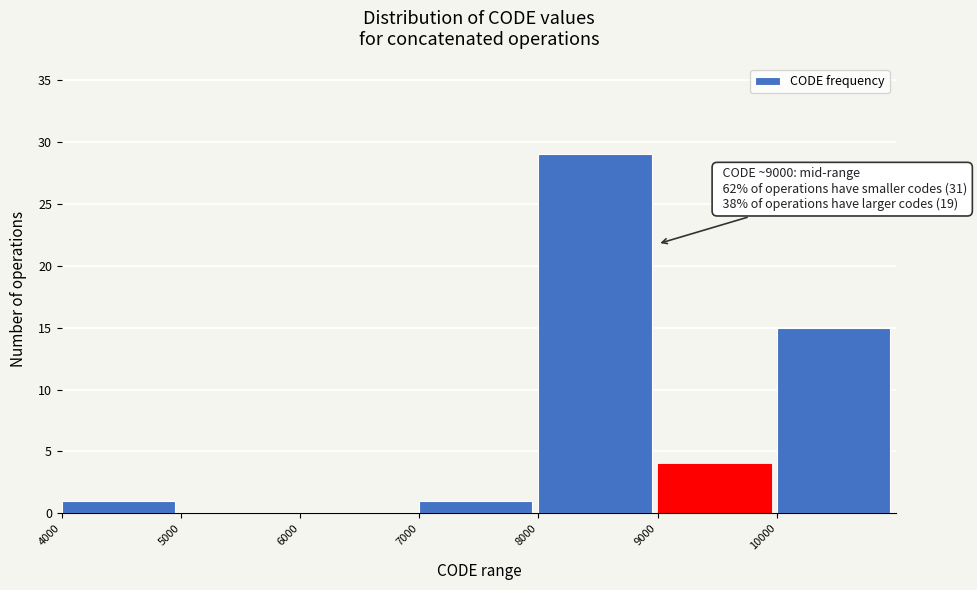

Reading left to right, extract all data points from this chart.

4000=1	5000=0	6000=0	7000=1	8000=29	9000=4	10000=15